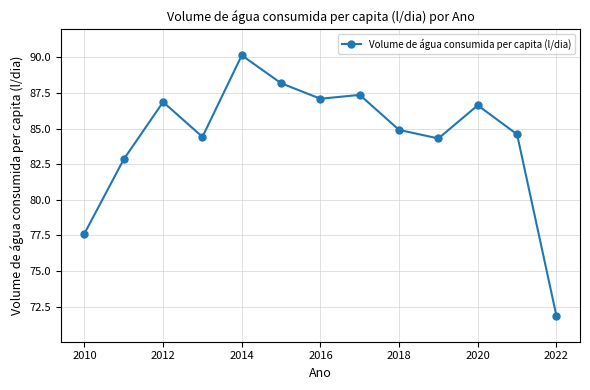

What is the difference between the second highest and second lowest values?

10.6